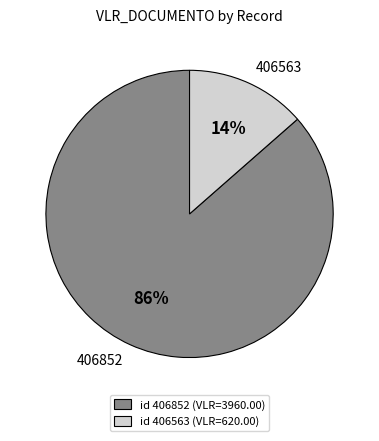

What is the smallest slice in the pie chart?

406563